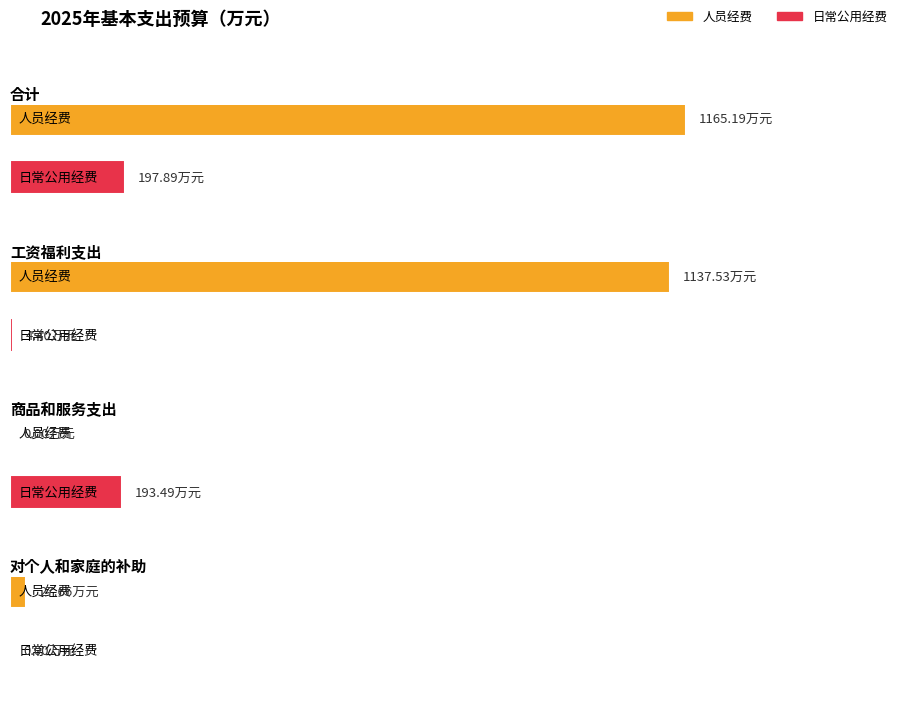

What is the label of the 2nd bar from the right?

商品和服务支出